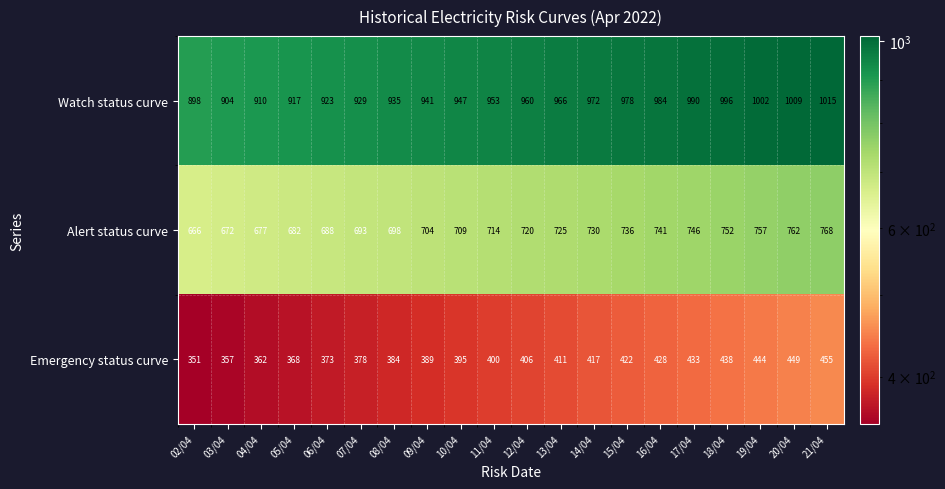

What is the approximate value of Alert status curve at 04/04, to the nearest 50?

700